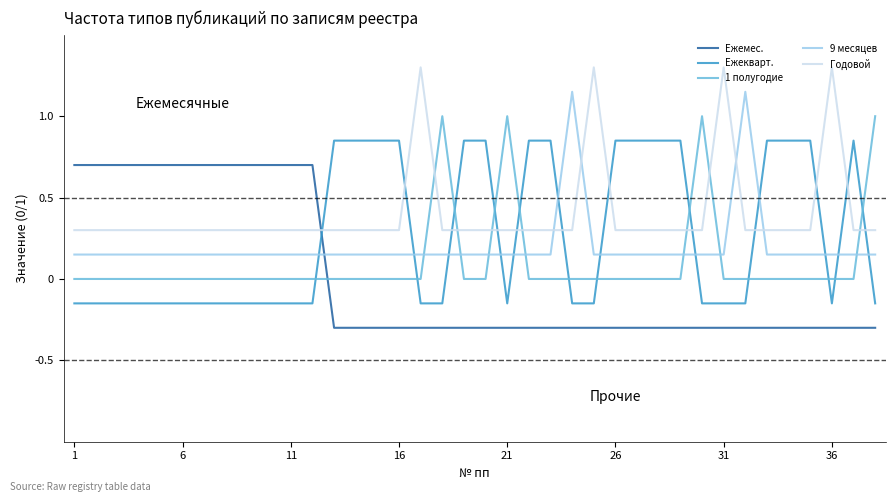

List the series in order of their overall mean, highest first.

Годовой, Ежекварт., 9 месяцев, 1 полугодие, Ежемес.